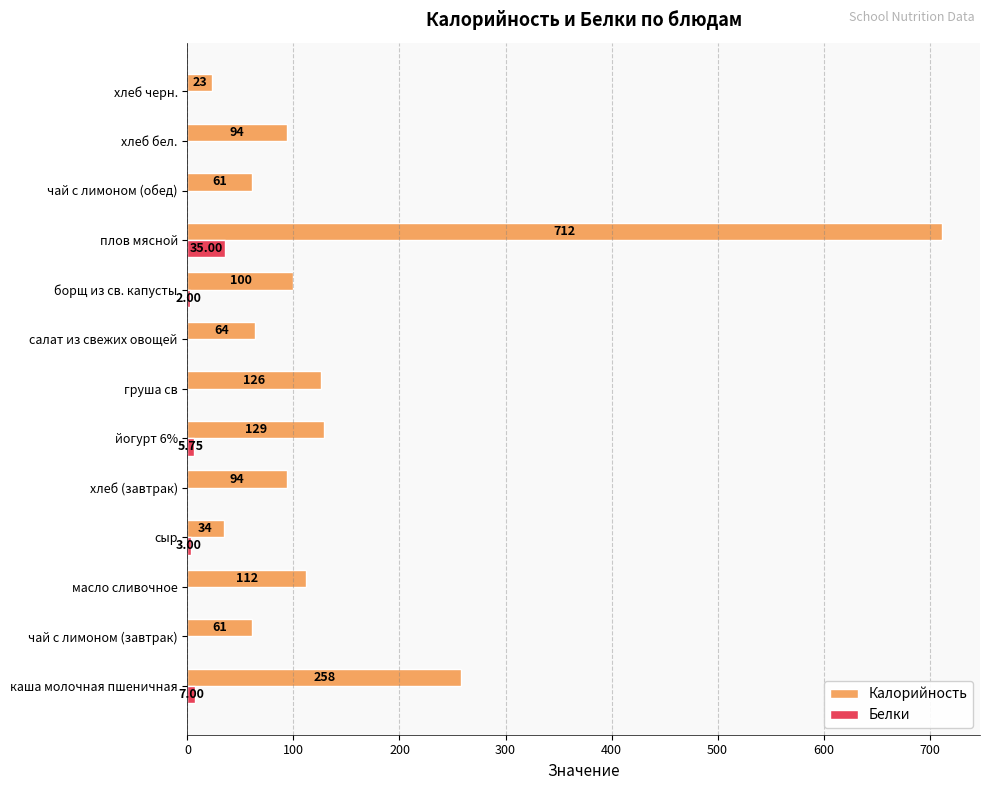

What is the sum of all Калорийность values?

1868.0